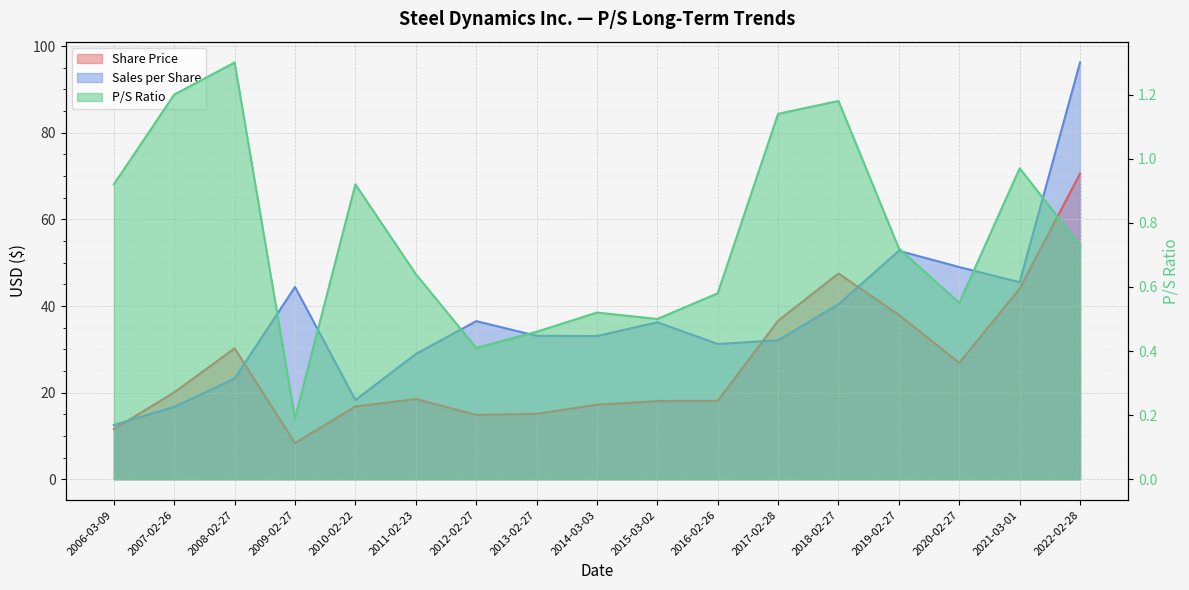

The Share Price series shows 5.9 at 2013-02-27. True or false?

False